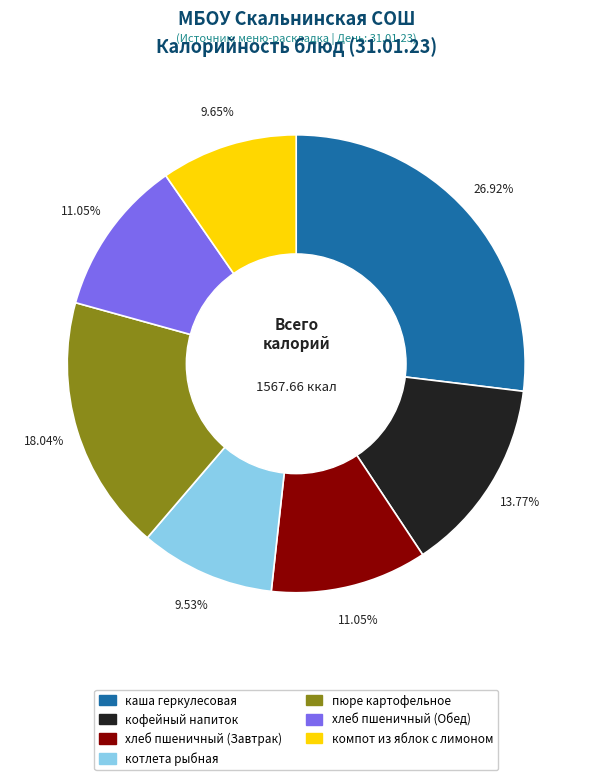

To the nearest percent, what percentage of the pie is кофейный напиток?

14%